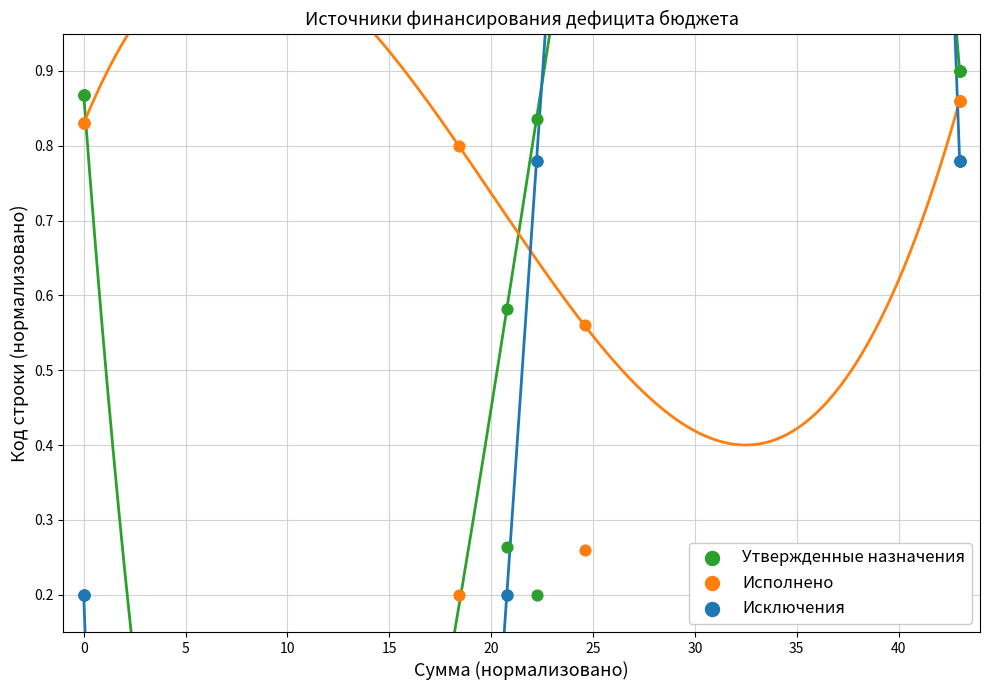

What are all the series names shown in the legend?

Утвержденные назначения, Исполнено, Исключения